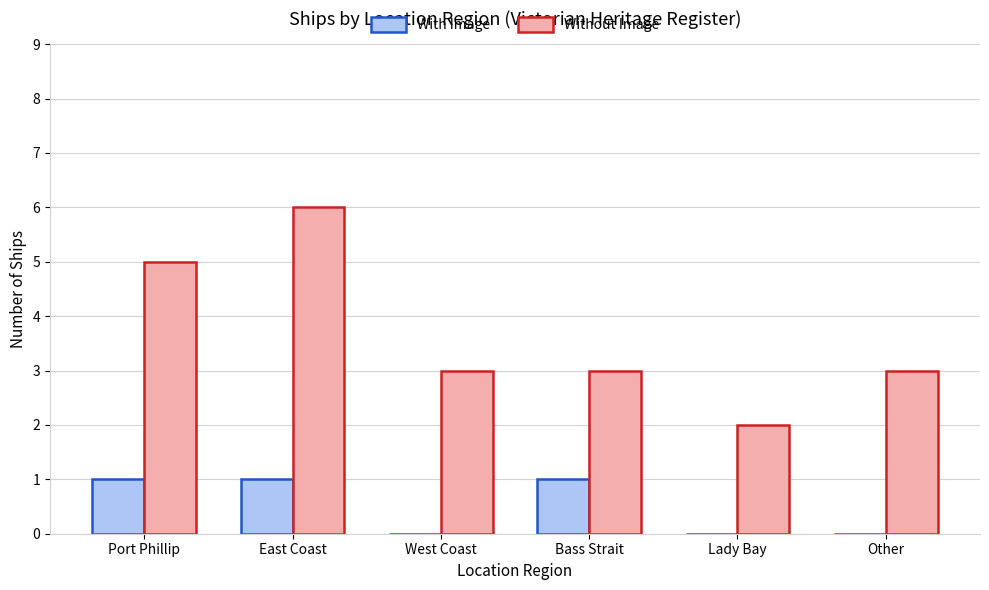

True or false: Without Image has a value of 2 at Port Phillip.

False